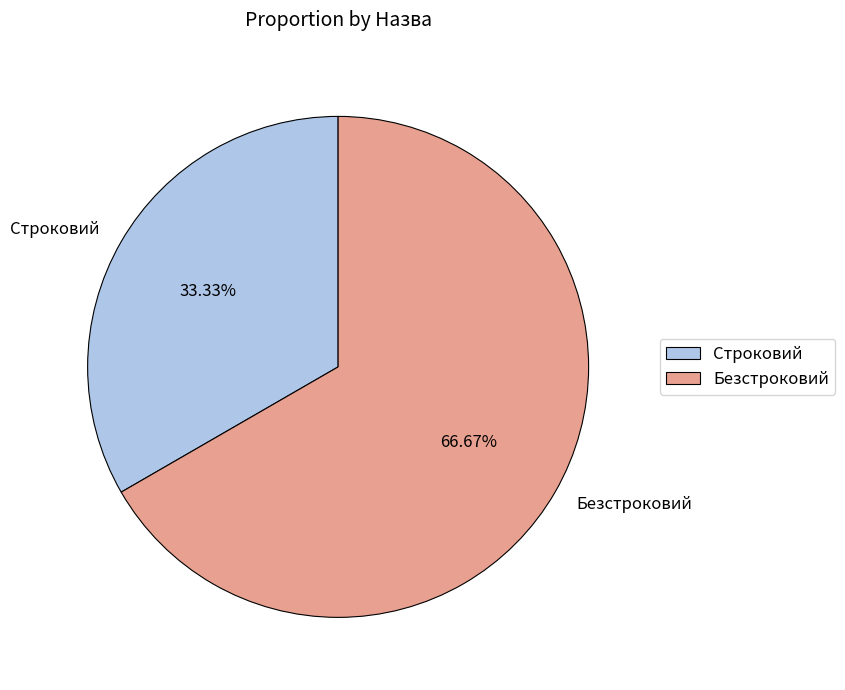

Is Строковий the majority of the pie?

No